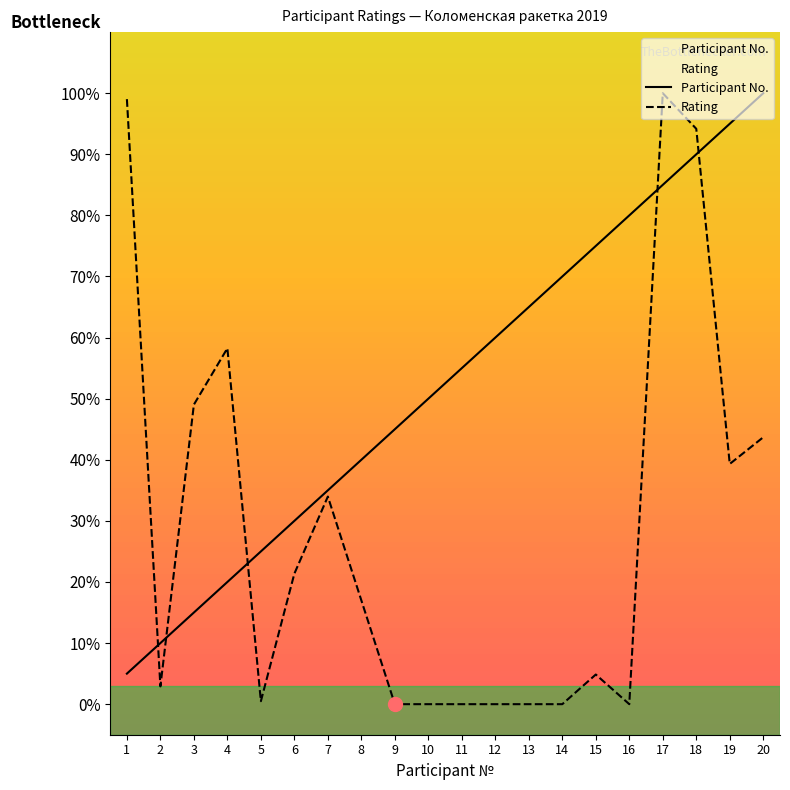

Is it true that Participant No. equals 30.1 at 9?

False